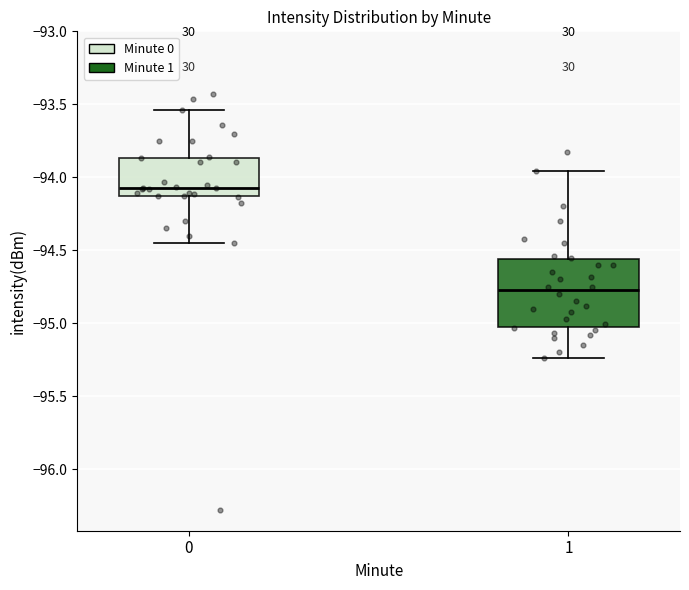

Reading left to right, transcribe this box plot: for each box, give where its median line is, the range the box spans, and where its two whiskers end, as read against the y-axis. The values are not printed on the chart, so give them approximately, as read against the axis.

0: median -94.05, box -94.15 to -93.85, whiskers -94.45 to -93.55
1: median -94.80, box -95.00 to -94.55, whiskers -95.25 to -93.95